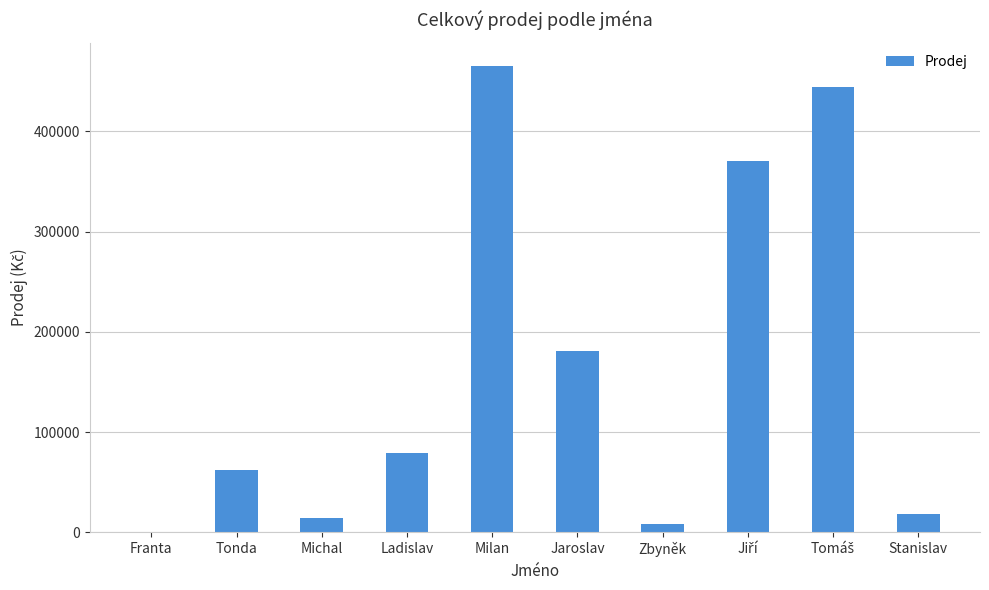

True or false: the data shows 62200.6 at Tonda.

True